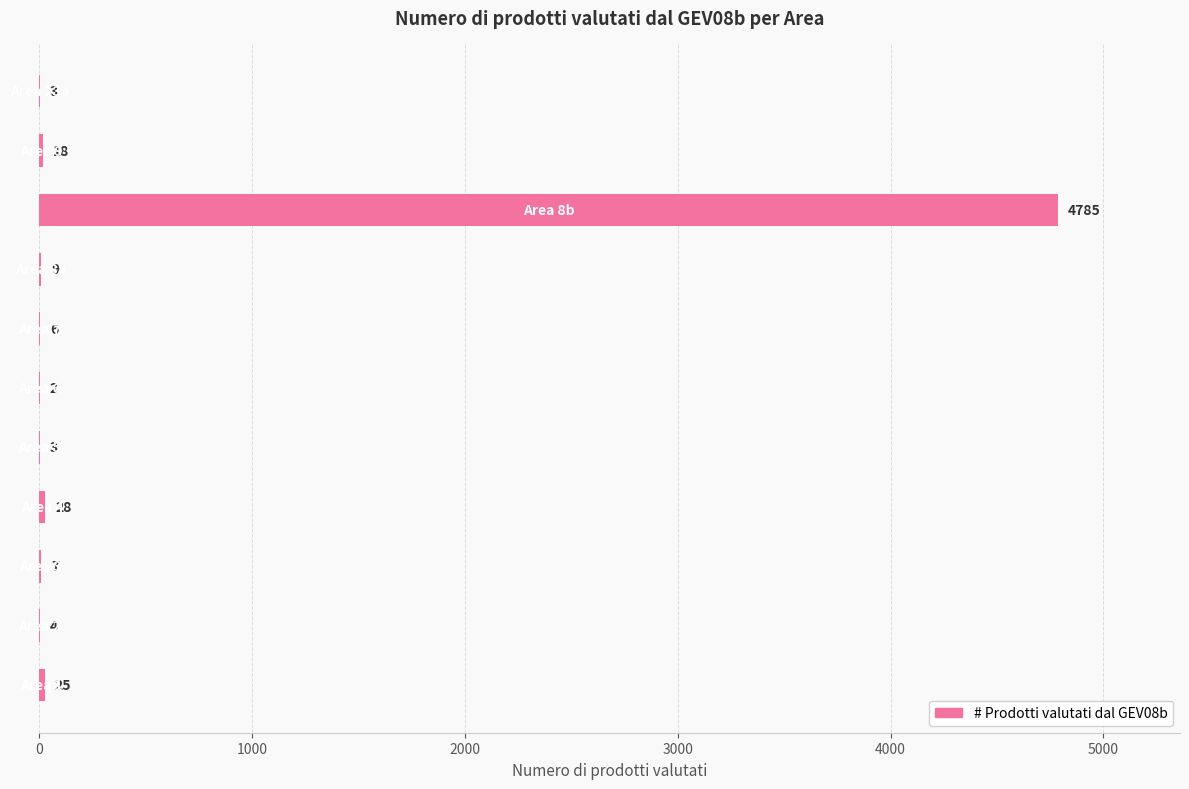

What is the greatest value displayed?

4785